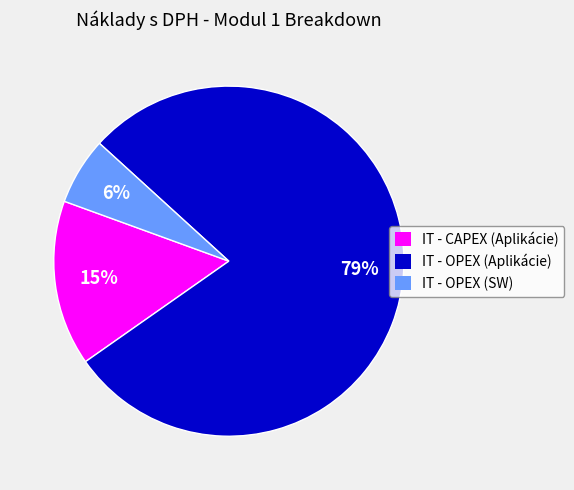

To the nearest percent, what is the combined percentage of IT - OPEX (Aplikácie) and IT - CAPEX (Aplikácie)?

94%